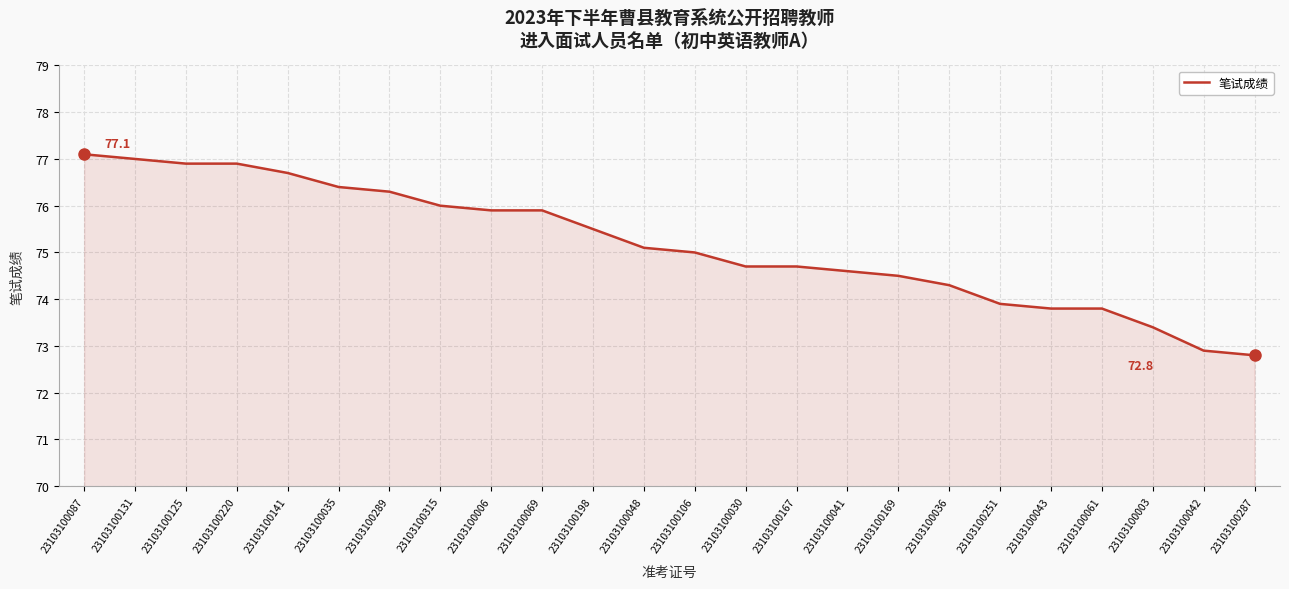

The chart shows a value of 115.0 at 23103100289. True or false?

False